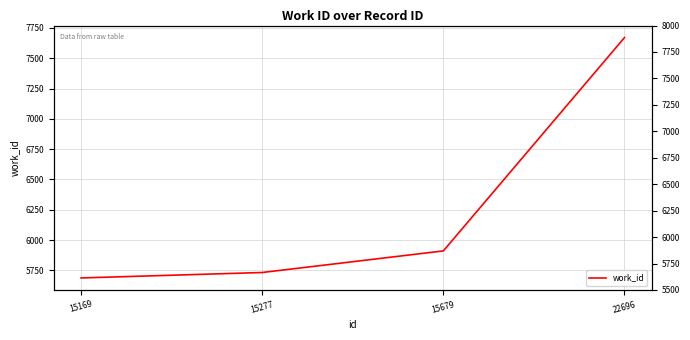

What is the sum of the values at 15169 and 15277?

11421